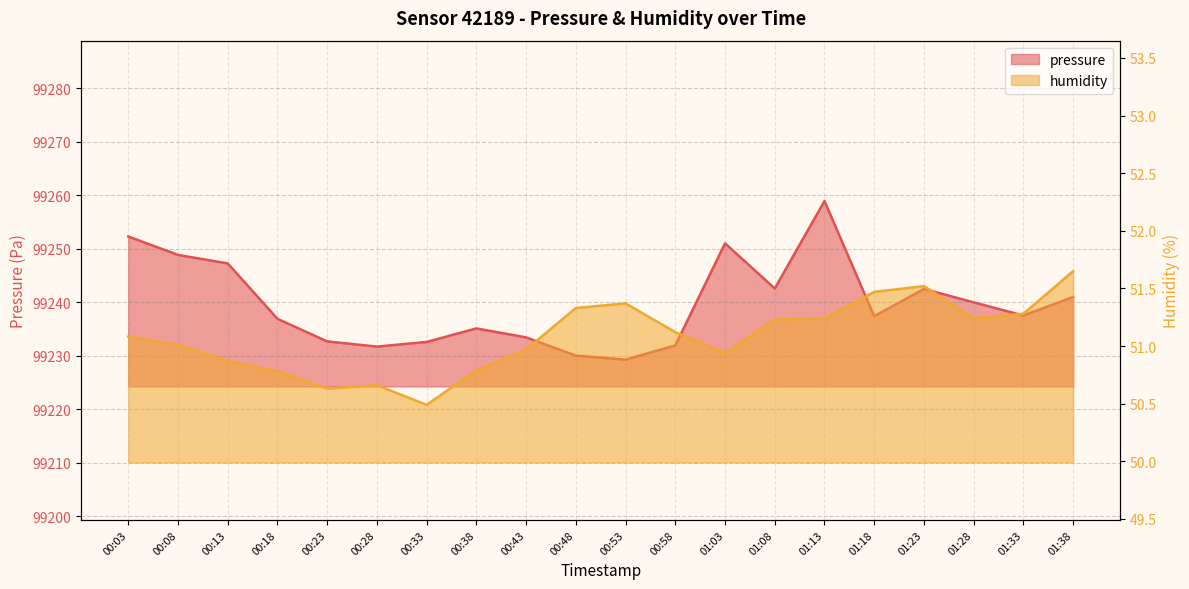

What position from the right is 00:43?

12